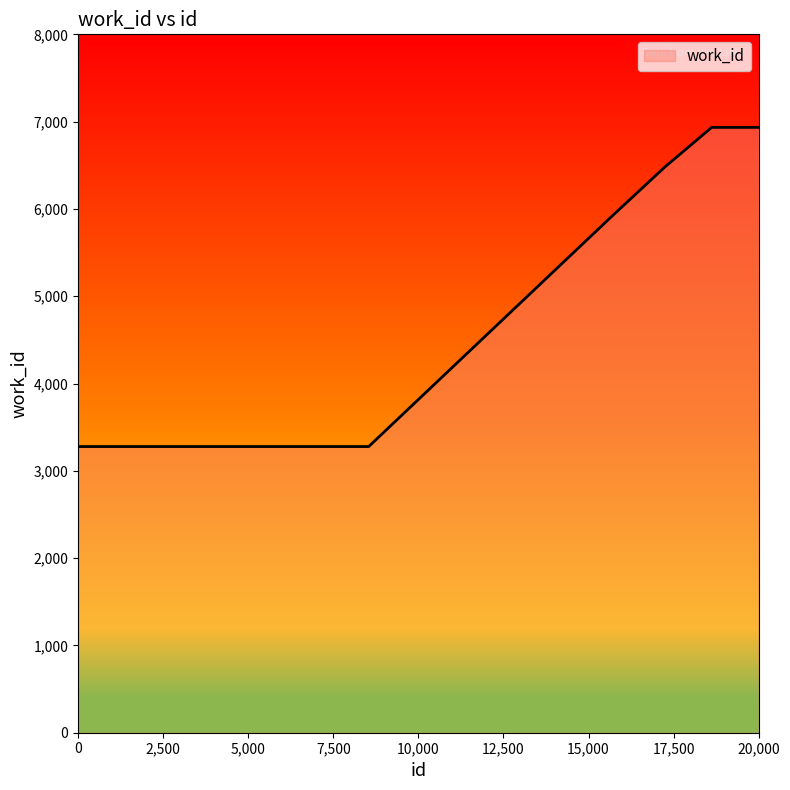

What is the minimum value shown in the chart?

3278